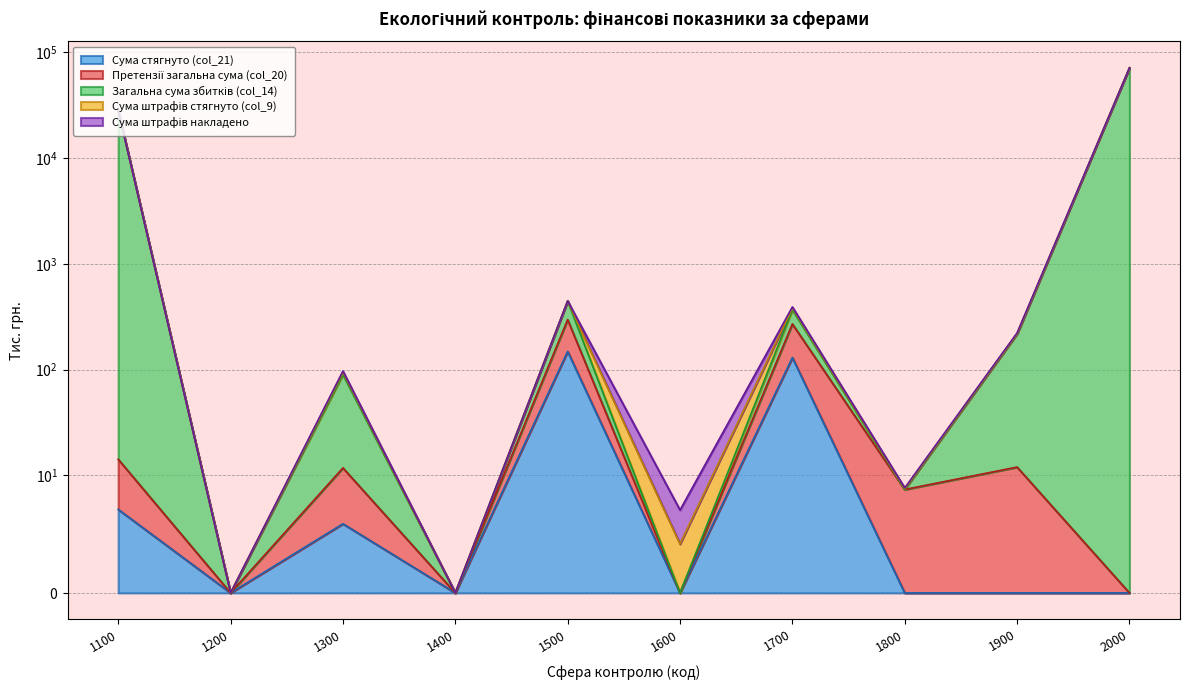

Does the chart have visible grid lines?

Yes